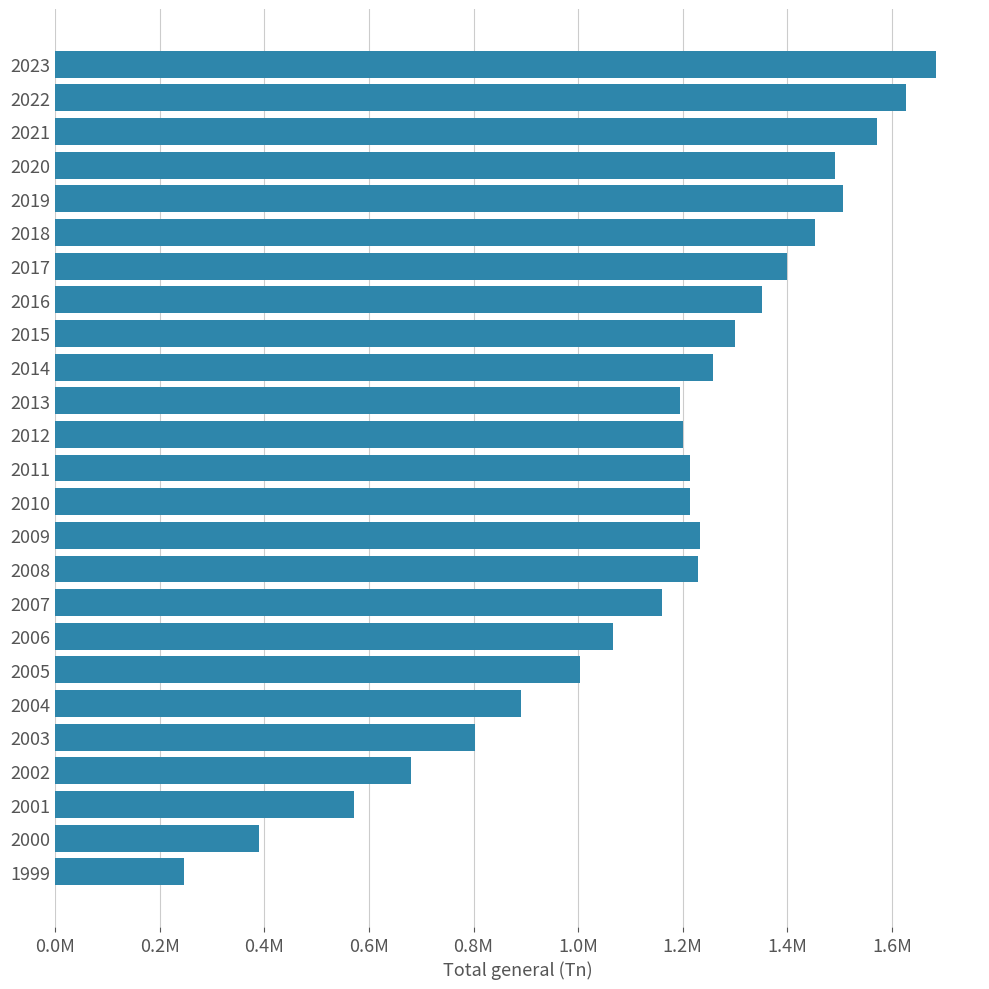

Does the chart contain any negative values?

No